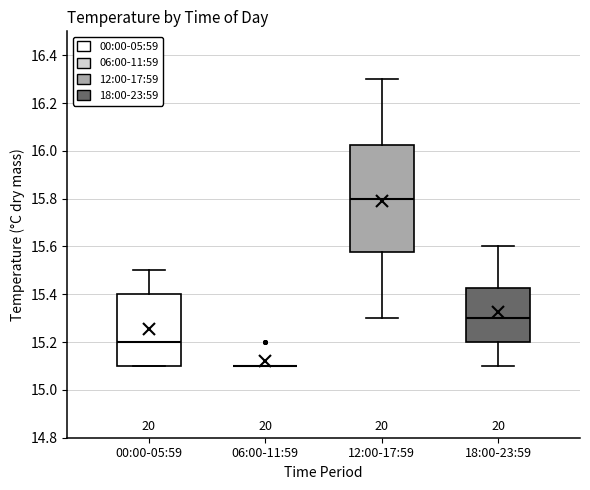

Reading left to right, read every box against the y-axis: the position of its median line, the range the box covers, and the ends of its whiskers. The values are not printed on the chart, so give them approximately, as read against the axis.

00:00-05:59: median 15.20, box 15.10 to 15.40, whiskers 15.10 to 15.50
06:00-11:59: box collapsed to a line at 15.10, whiskers 15.10 to 15.10
12:00-17:59: median 15.80, box 15.58 to 16.02, whiskers 15.30 to 16.30
18:00-23:59: median 15.30, box 15.20 to 15.42, whiskers 15.10 to 15.60